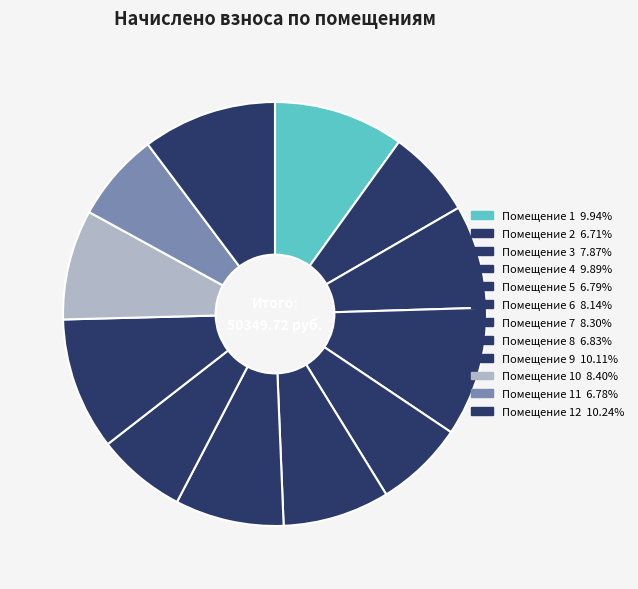

Count the number of slices in the pie.

12